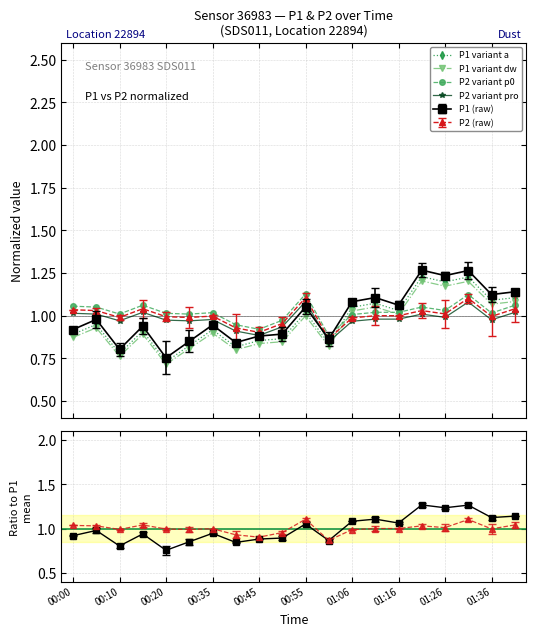

At 00:55, list the series in order from smallest to largest.

P1 variant dw, P1 variant a, P2 variant pro, P2 variant p0